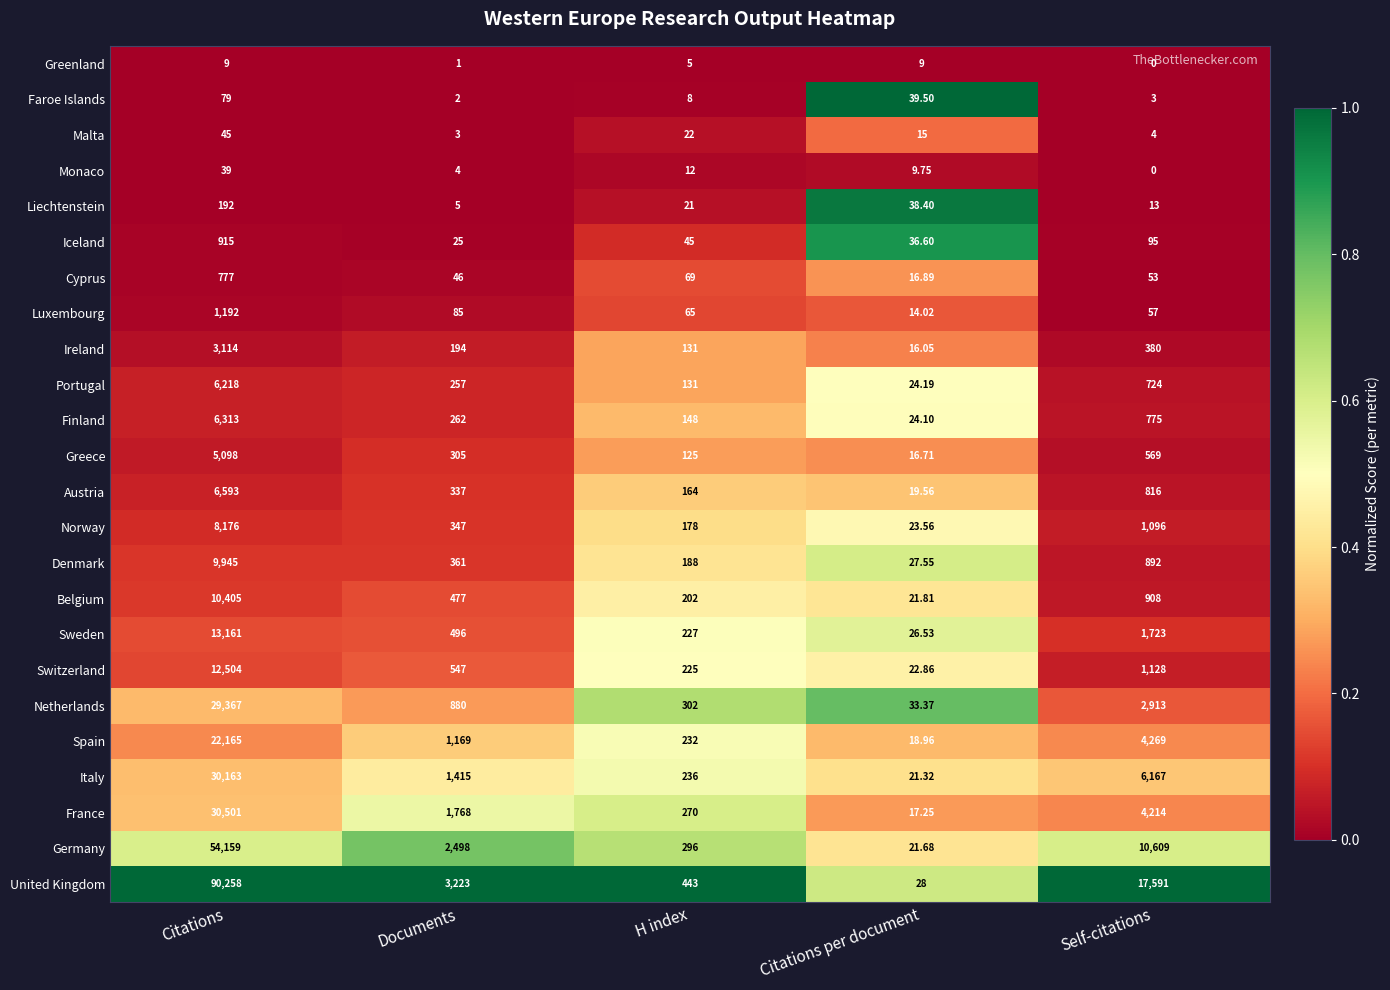

Which label corresponds to the smallest value in the chart?

Self-citations